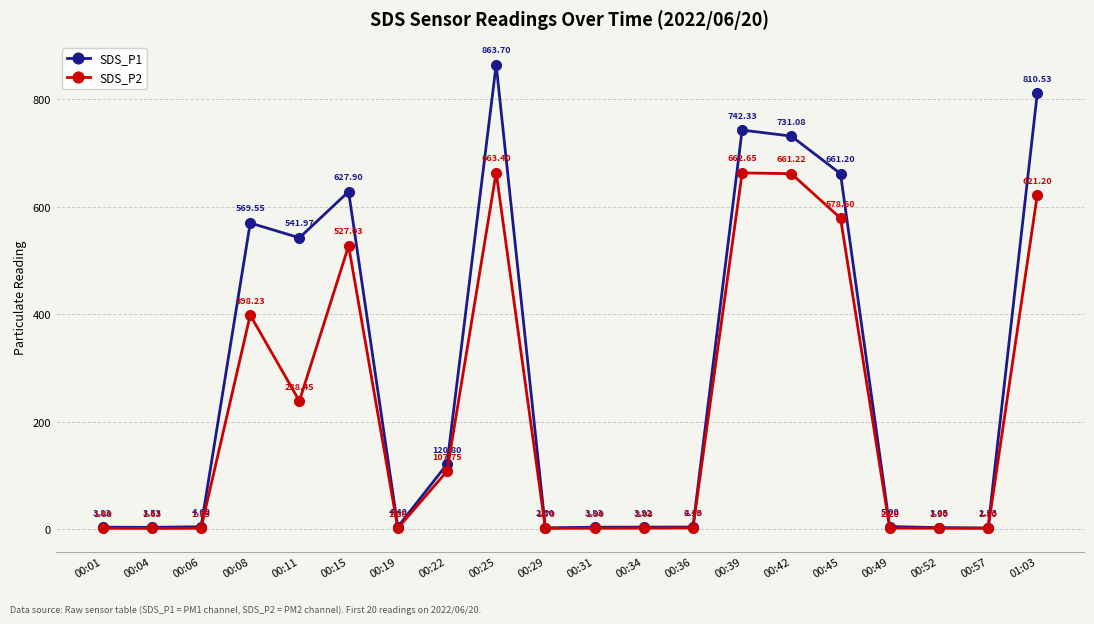

What is the label of the 8th point from the left?

00:22